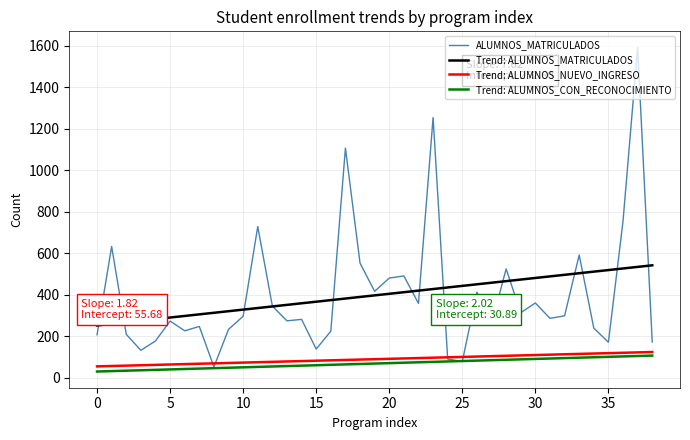

Which series has the widest spread of values?

ALUMNOS_MATRICULADOS